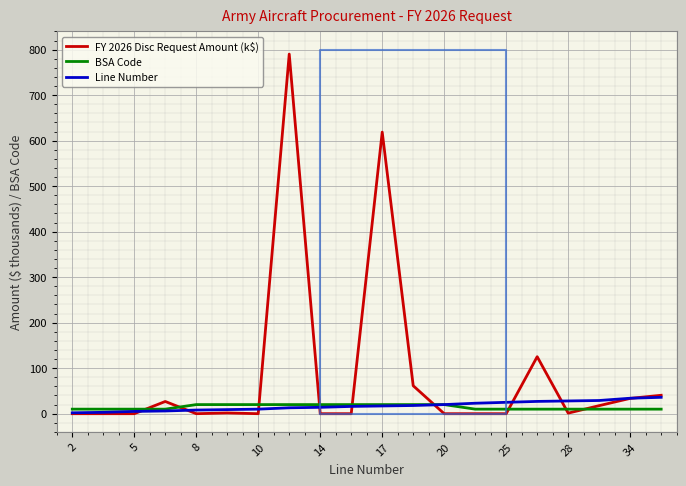

True or false: Line Number has more than 1 interior local peaks.

False